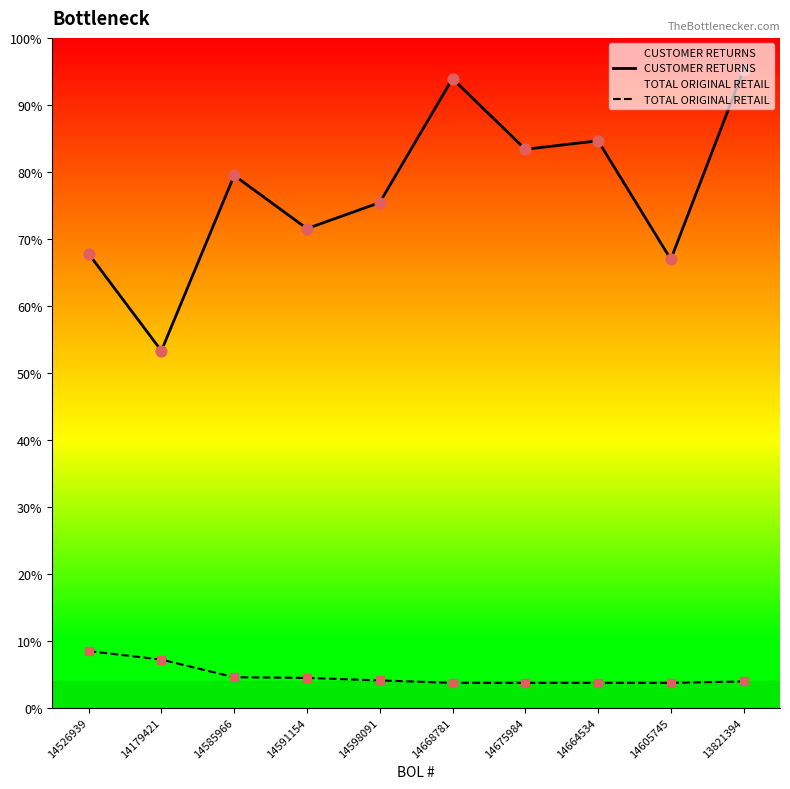

Is the value of CUSTOMER RETURNS at 14668781 greater than the value of TOTAL ORIGINAL RETAIL at 14598091?

Yes